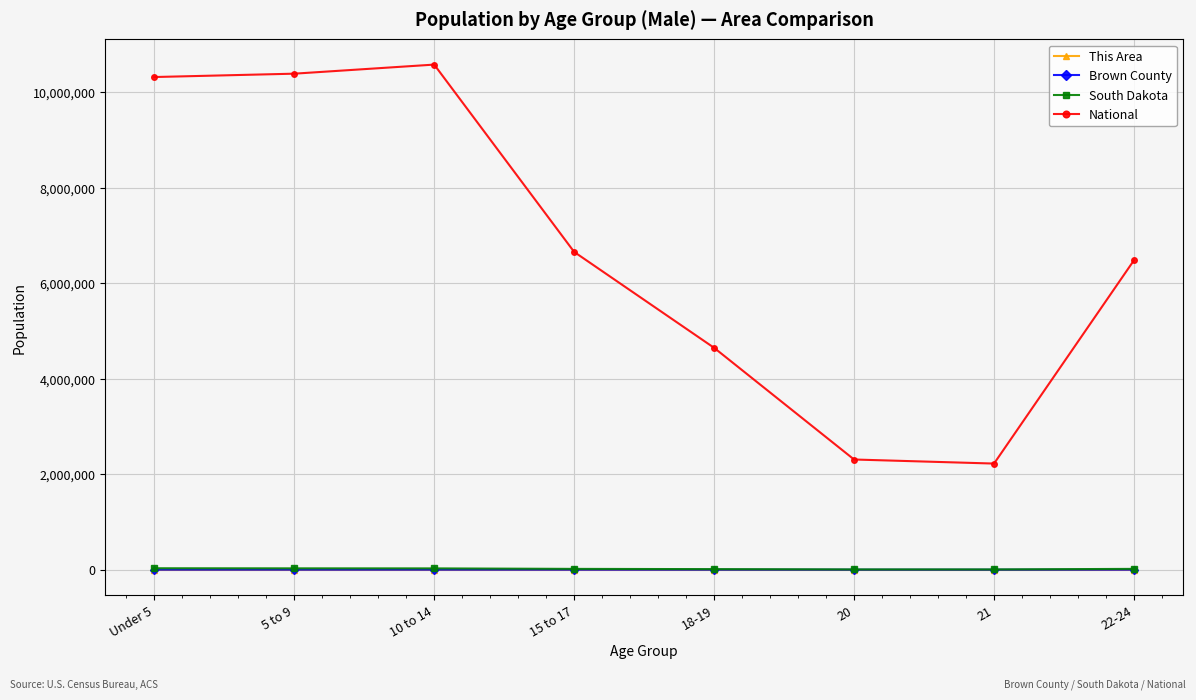

What are all the series names shown in the legend?

This Area, Brown County, South Dakota, National